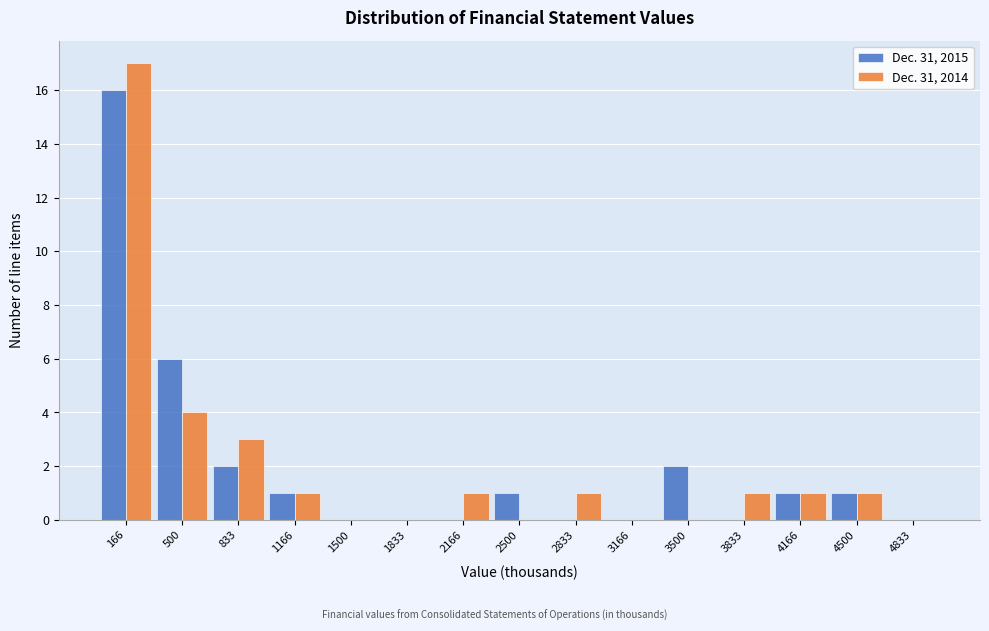

Reading left to right, transcribe this chart: for each range on the x-axis, give the height of each series' bar. Neither the bar edges nor the heights are printed on the chart, so give them approximately, as read against the axes.

0 to 350: Dec. 31, 2015=16	Dec. 31, 2014=17
350 to 650: Dec. 31, 2015=6	Dec. 31, 2014=4
650 to 1000: Dec. 31, 2015=2	Dec. 31, 2014=3
1000 to 1350: Dec. 31, 2015=1	Dec. 31, 2014=1
1350 to 1650: Dec. 31, 2015=0	Dec. 31, 2014=0
1650 to 2000: Dec. 31, 2015=0	Dec. 31, 2014=0
2000 to 2350: Dec. 31, 2015=0	Dec. 31, 2014=1
2350 to 2650: Dec. 31, 2015=1	Dec. 31, 2014=0
2650 to 3000: Dec. 31, 2015=0	Dec. 31, 2014=1
3000 to 3350: Dec. 31, 2015=0	Dec. 31, 2014=0
3350 to 3650: Dec. 31, 2015=2	Dec. 31, 2014=0
3650 to 4000: Dec. 31, 2015=0	Dec. 31, 2014=1
4000 to 4350: Dec. 31, 2015=1	Dec. 31, 2014=1
4350 to 4650: Dec. 31, 2015=1	Dec. 31, 2014=1
4650 to 5000: Dec. 31, 2015=0	Dec. 31, 2014=0